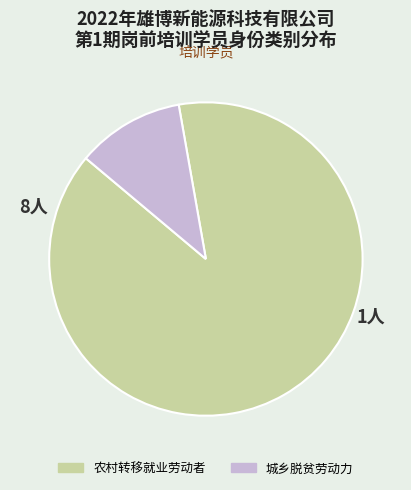

Rank the categories by value from highest to lowest.

农村转移就业劳动者, 城乡脱贫劳动力